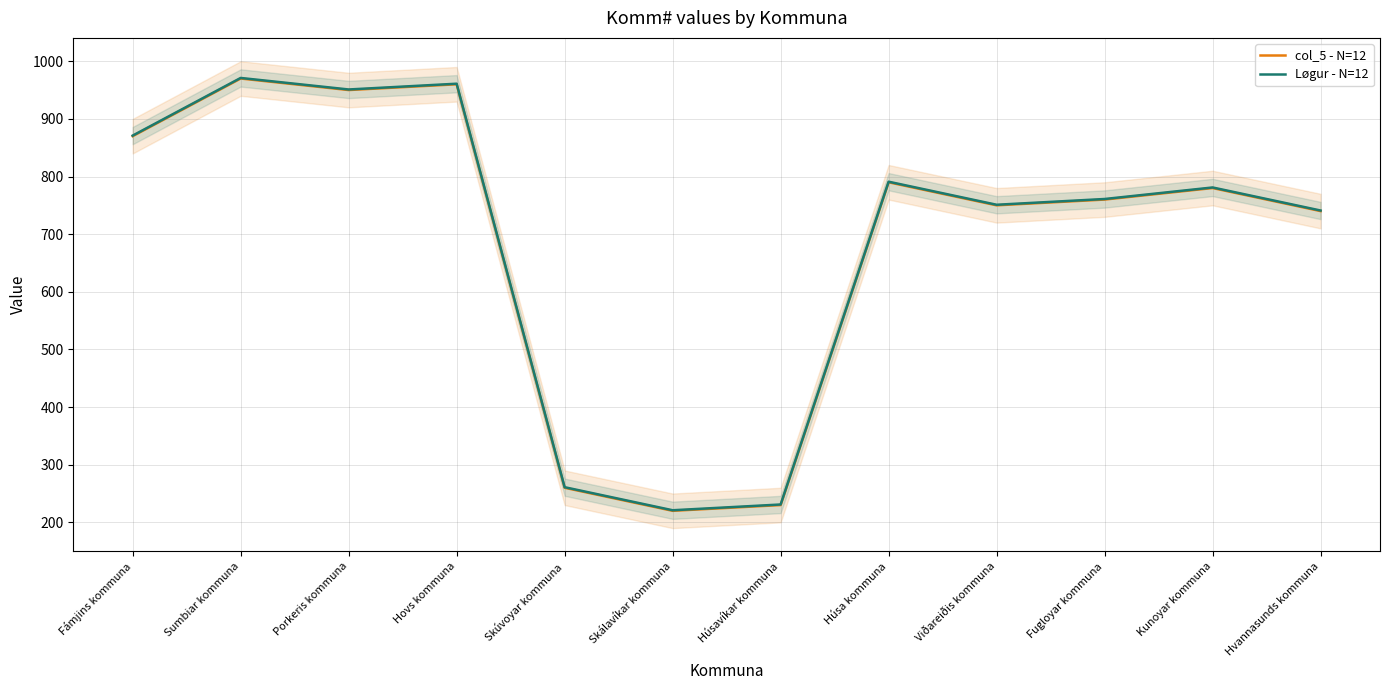

Rank the series at Porkeris kommuna from highest to lowest value.

Løgur - N=12, col_5 - N=12